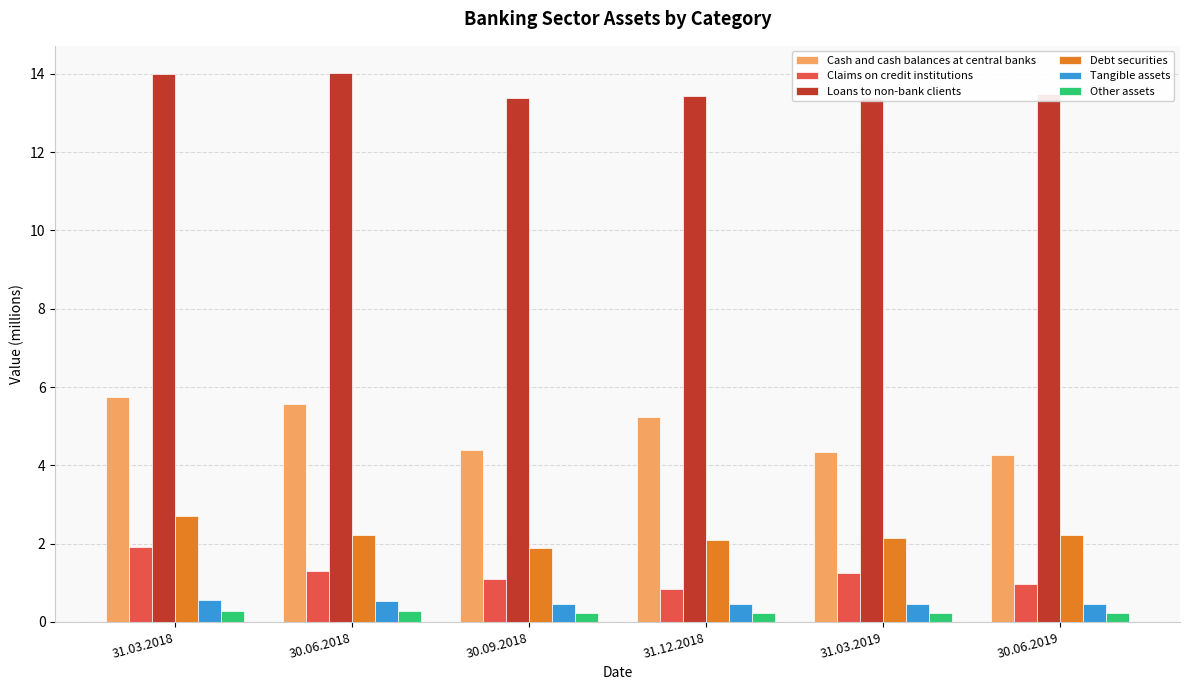

What is the difference between the maximum and second lowest values in the Tangible assets series?

0.1